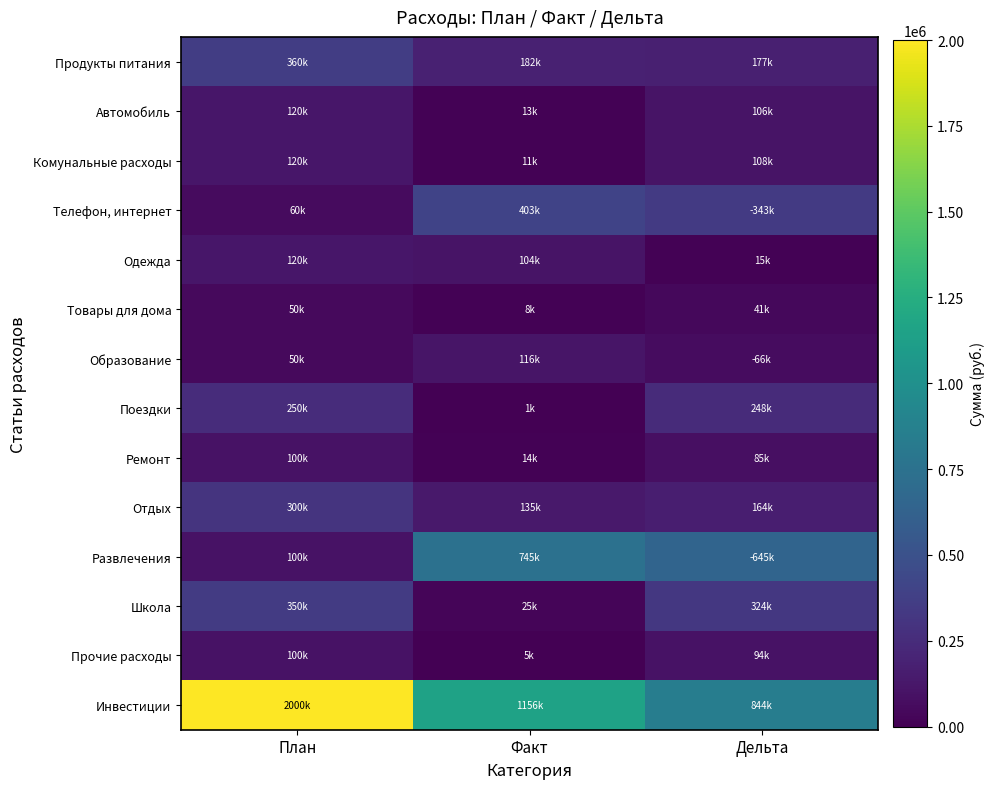

What is the spread (max minus min) of values at План?

1950000